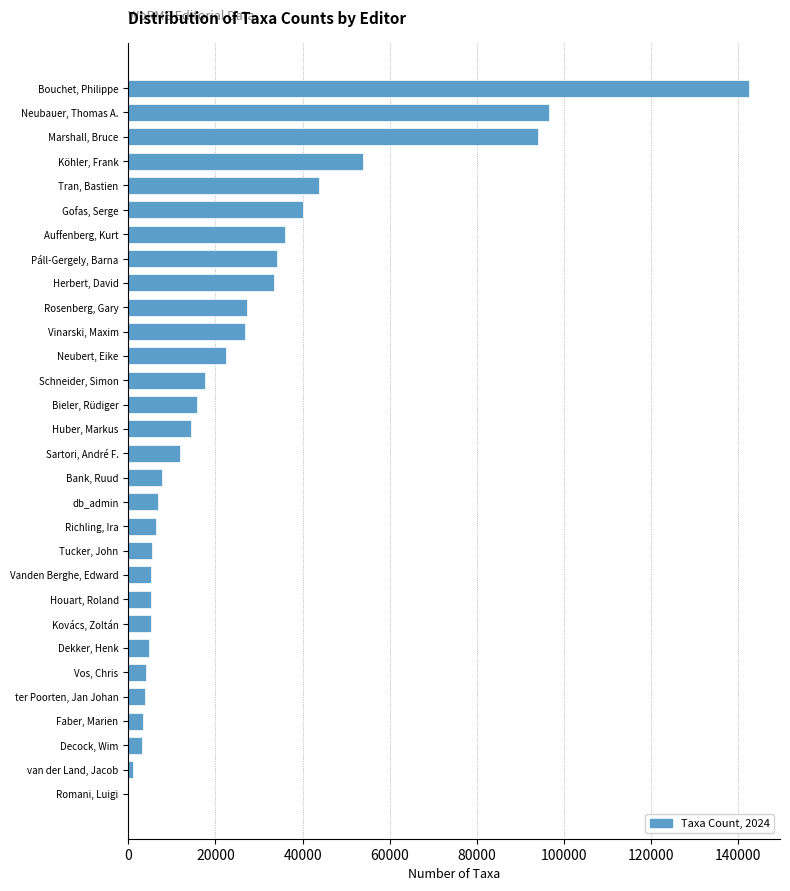

What is the ratio of the value at Gofas, Serge to the value at Schneider, Simon?

2.3